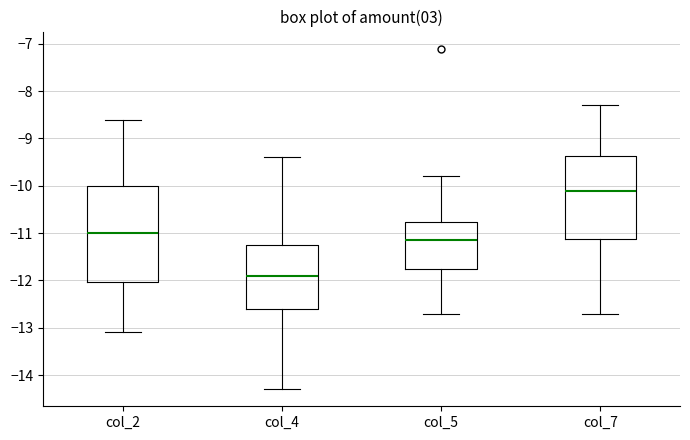

Which box's median line is the highest?

col_7